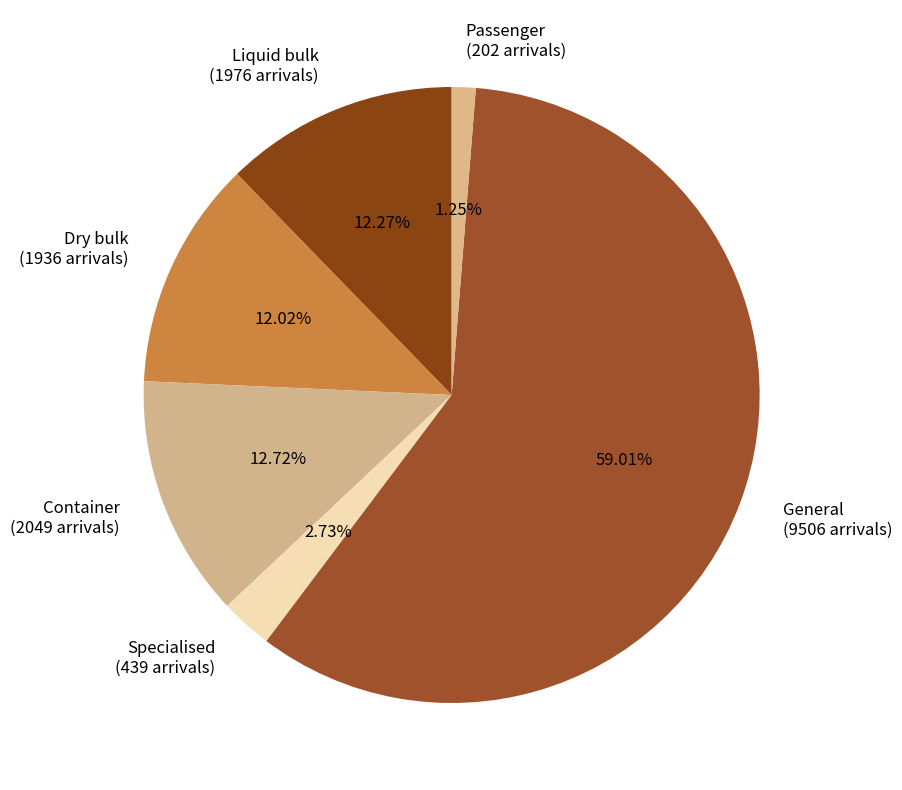

Combined, do Dry bulk (1936 arrivals) and General (9506 arrivals) account for over 50%?

Yes